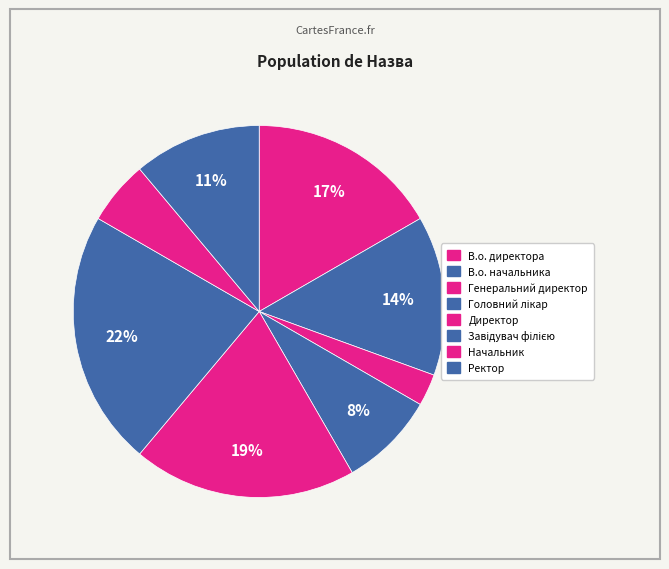

To the nearest percent, what is the difference between the largest and smallest slice percentages?

19%